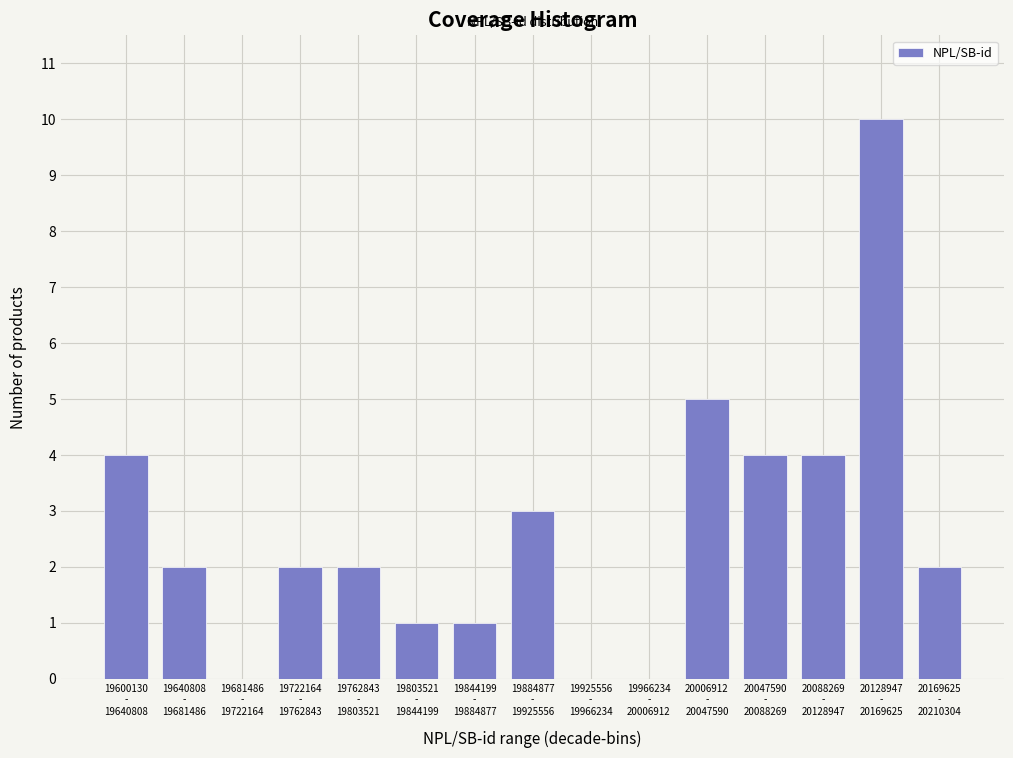

What is the sum of all values?

40